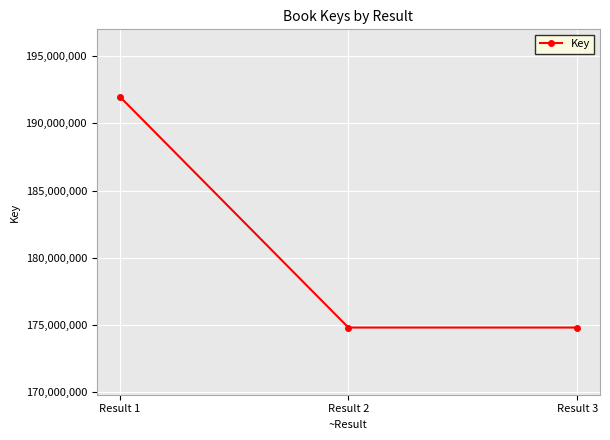

What is the value of the 1st point from the left?

192003118